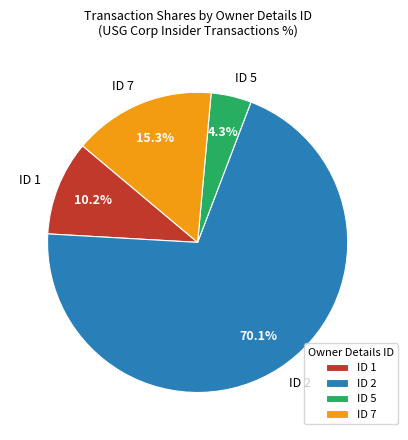

What is the smallest slice in the pie chart?

ID 5